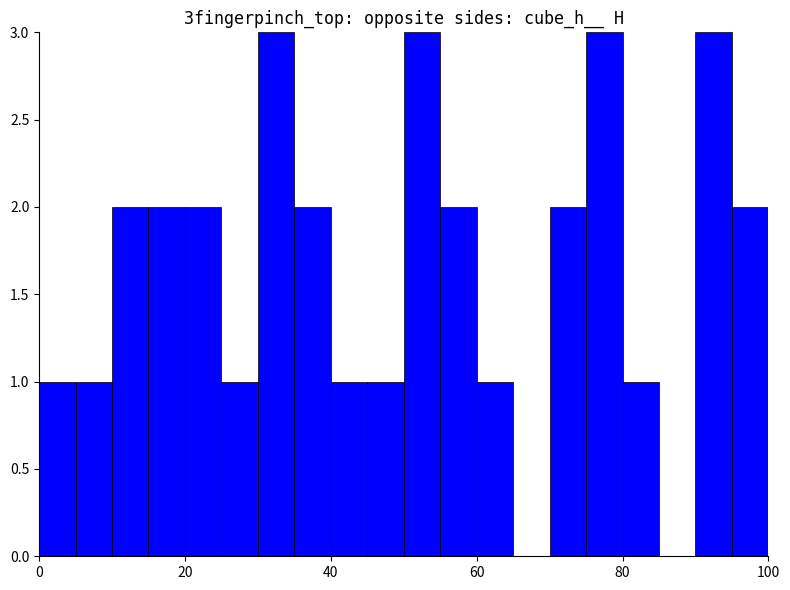

What is the sum of all values?

33